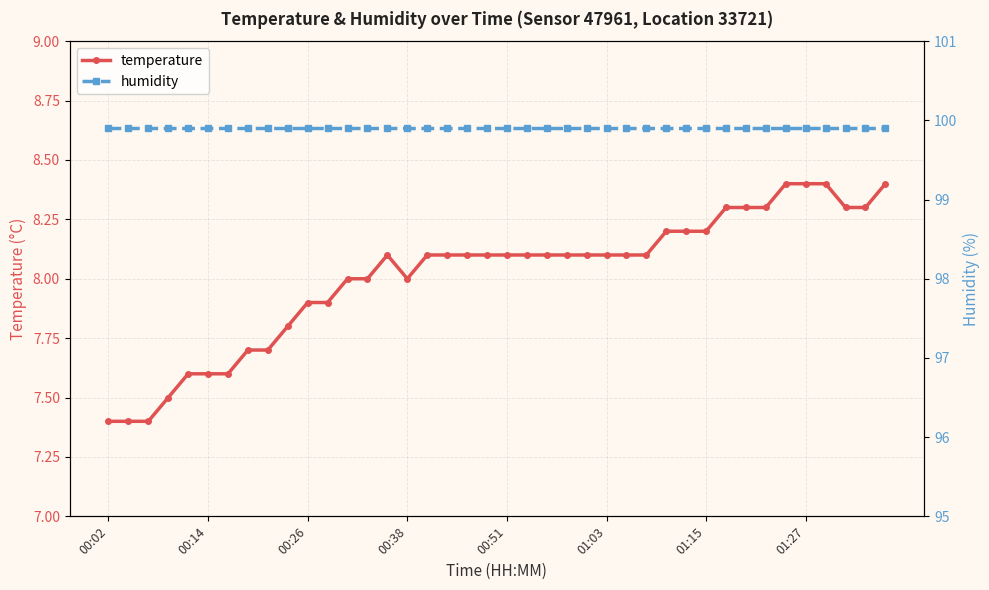

At which label does temperature first exceed 8?

14